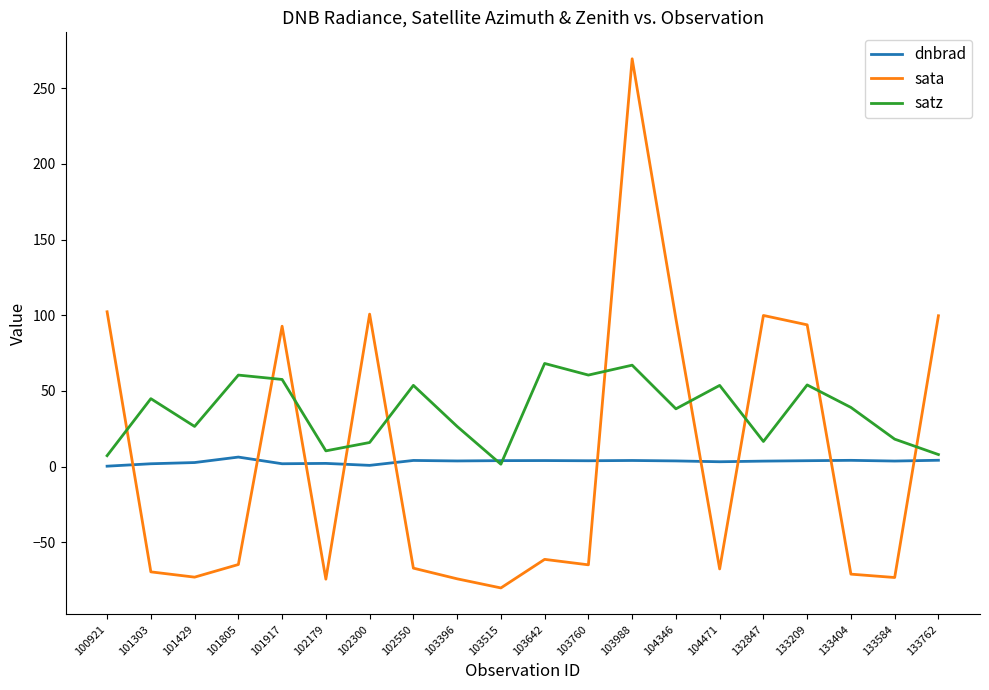

Is it true that sata equals -69.5 at 101303?

True